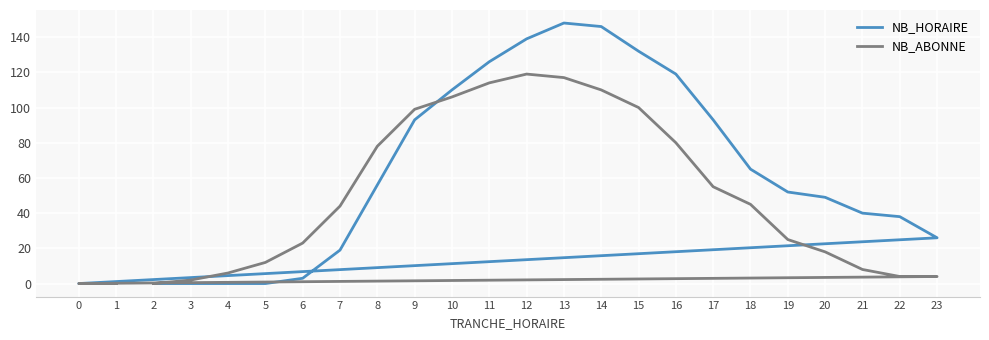

Does the chart display data point markers on the line(s)?

No